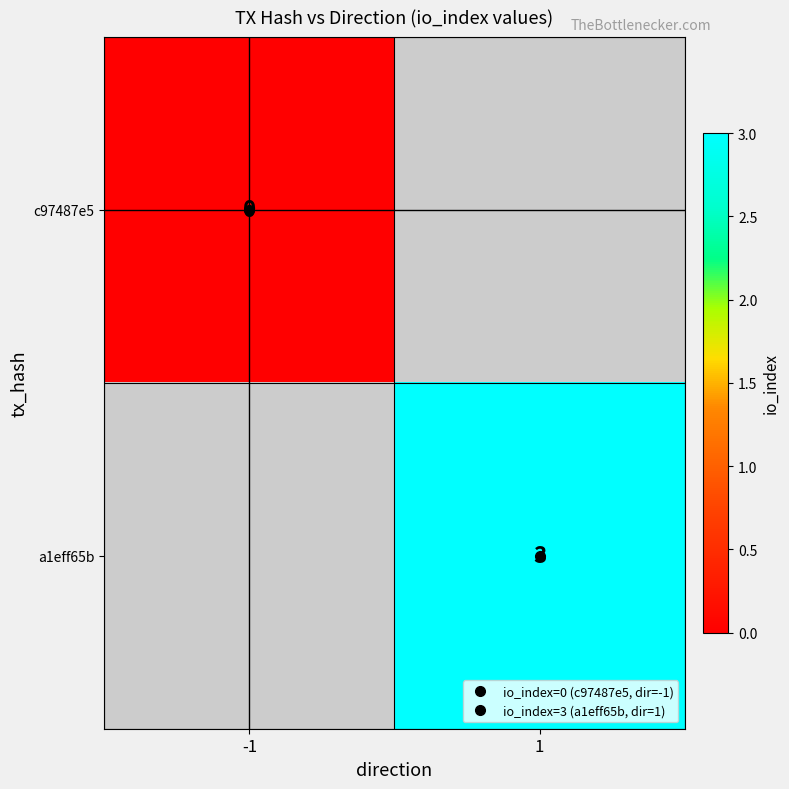

List the labels in order of c97487e5 value, largest first.

-1, 1